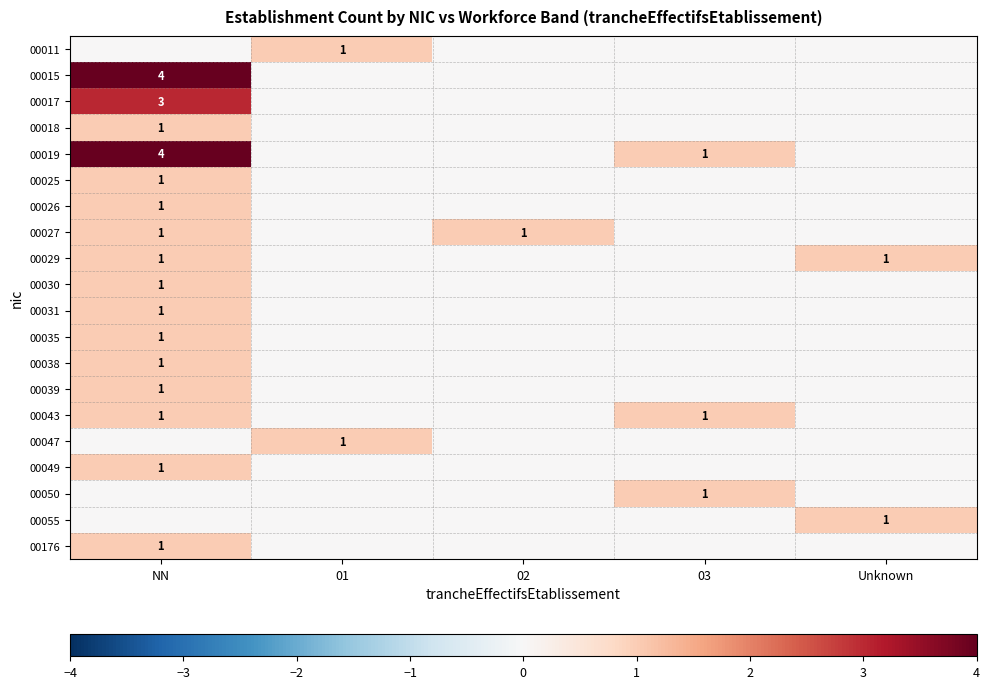

True or false: 00025 has a value of 1 at NN.

True